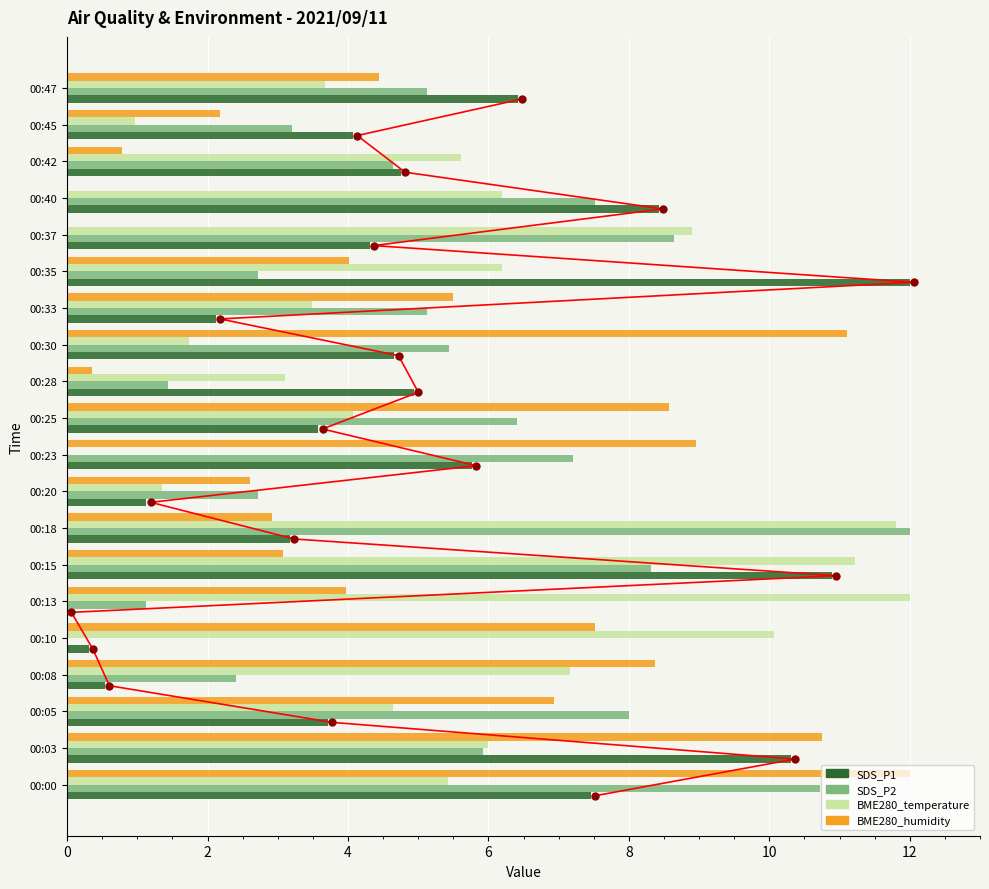

Is the value of BME280_humidity at 00:35 greater than the value of SDS_P2 at 00:15?

No